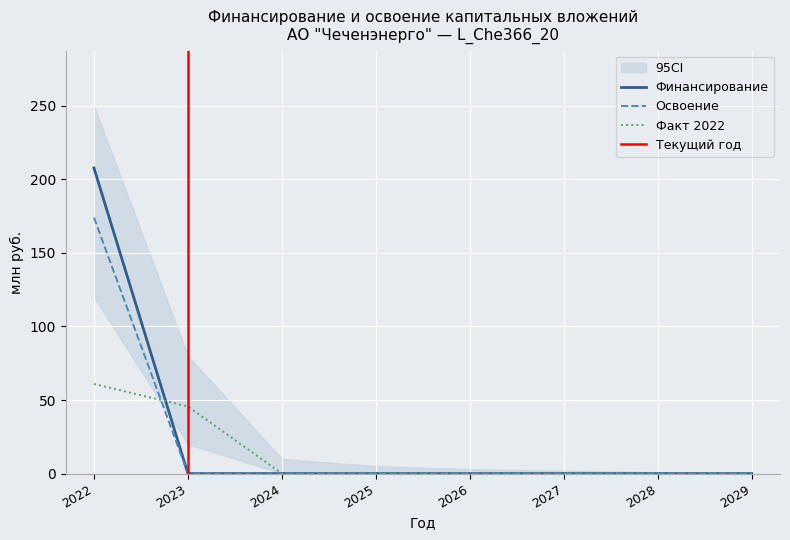

Is this an area chart (filled region under the line)?

No